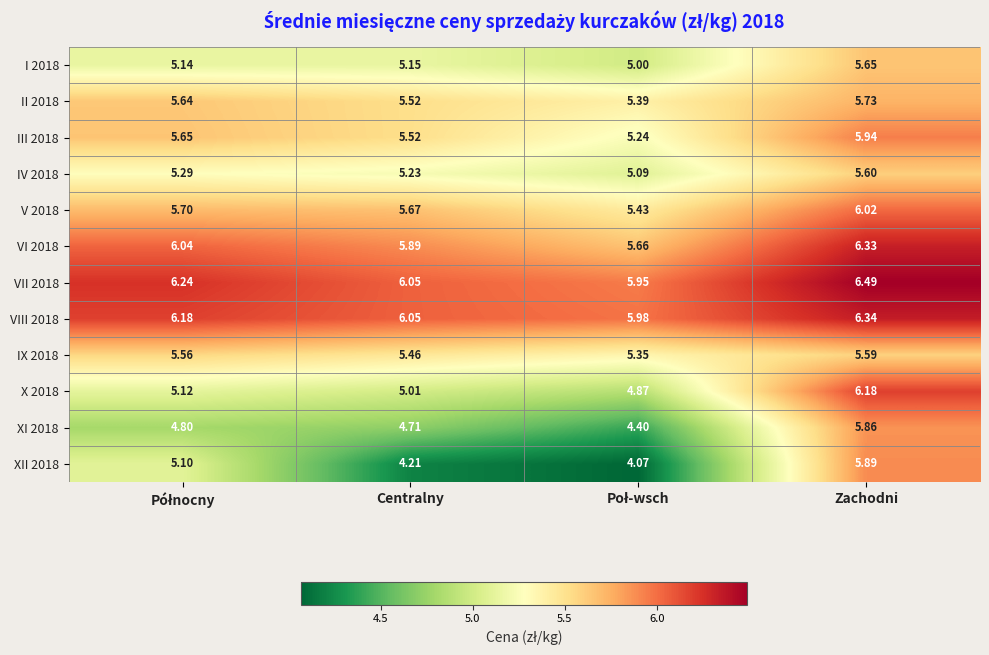

Which label corresponds to the largest value in the chart?

Zachodni